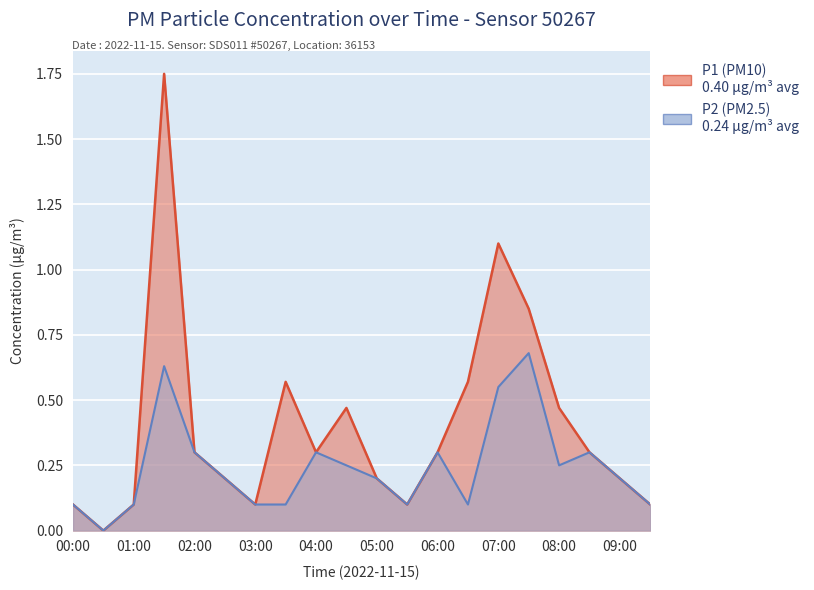

At which category is the sum across all series the highest?

01:30